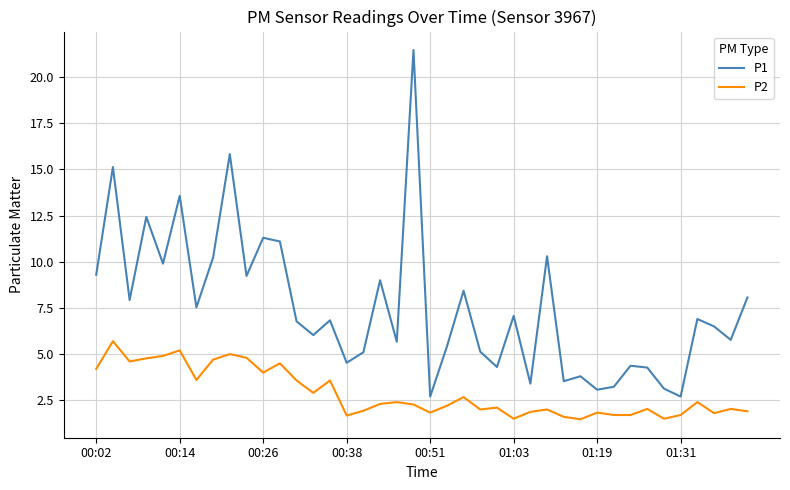

Which series has the widest spread of values?

P1